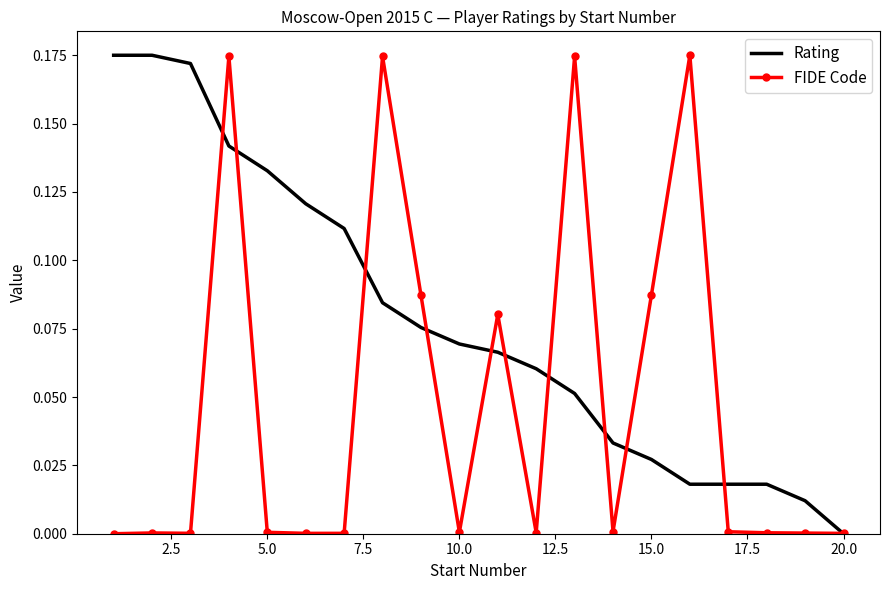

Which series has the largest total across all categories?

Rating